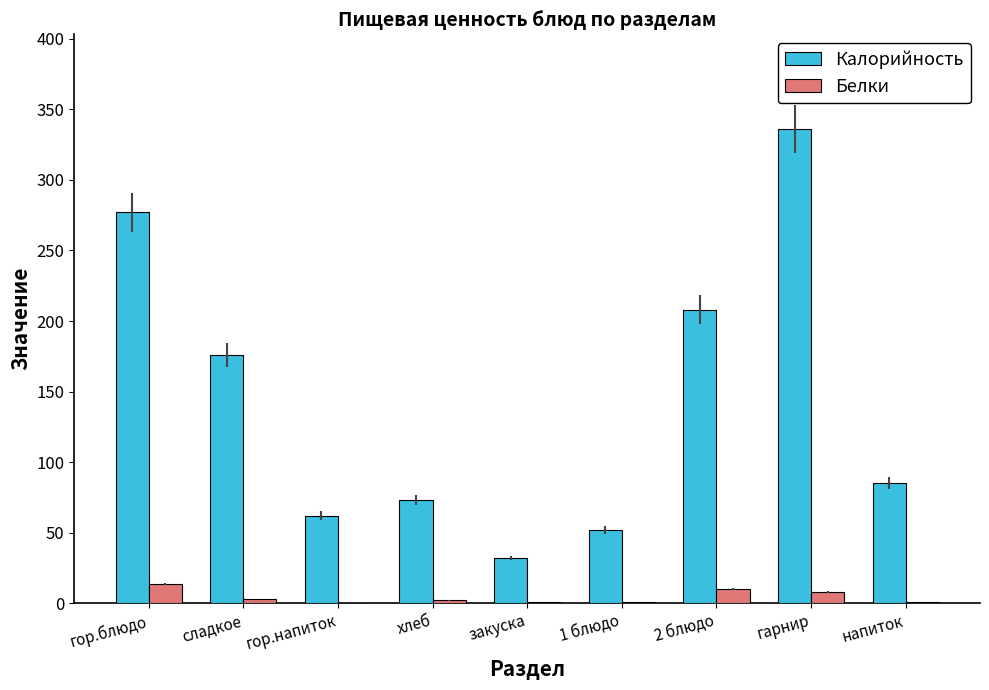

Which label corresponds to the largest value in the chart?

гарнир